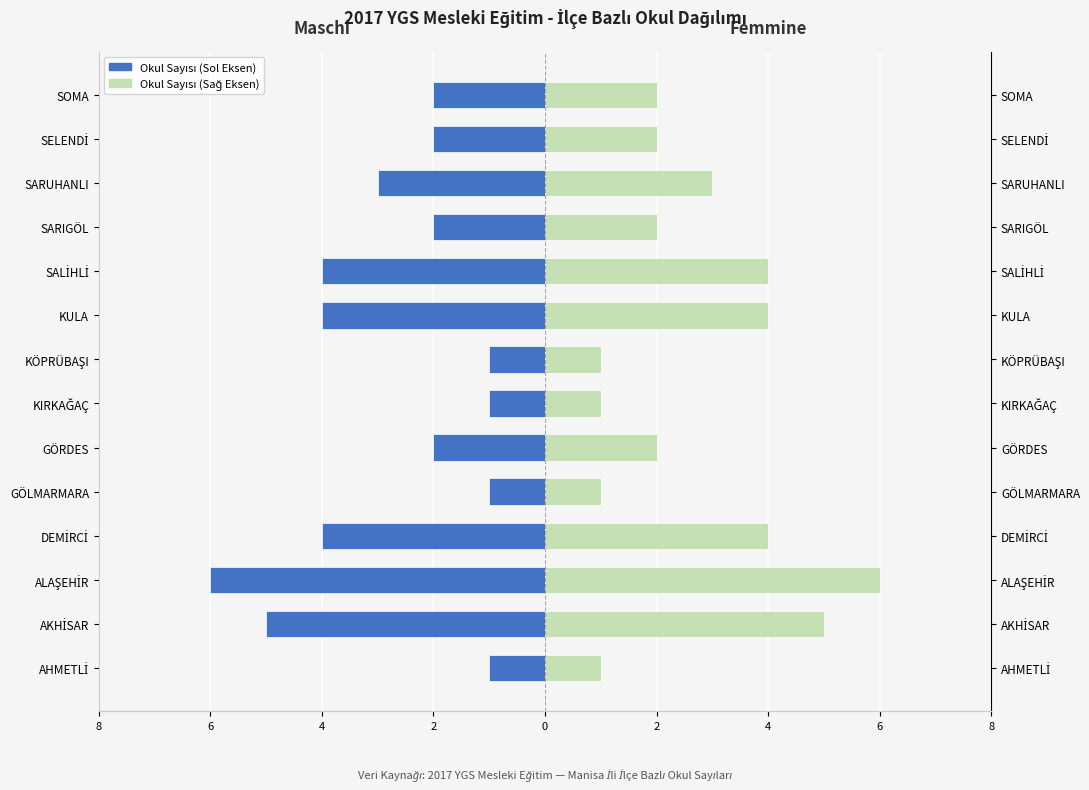

True or false: İlçe Okul Sayısı (Sağ) has a value of 3 at GÖRDES.

False